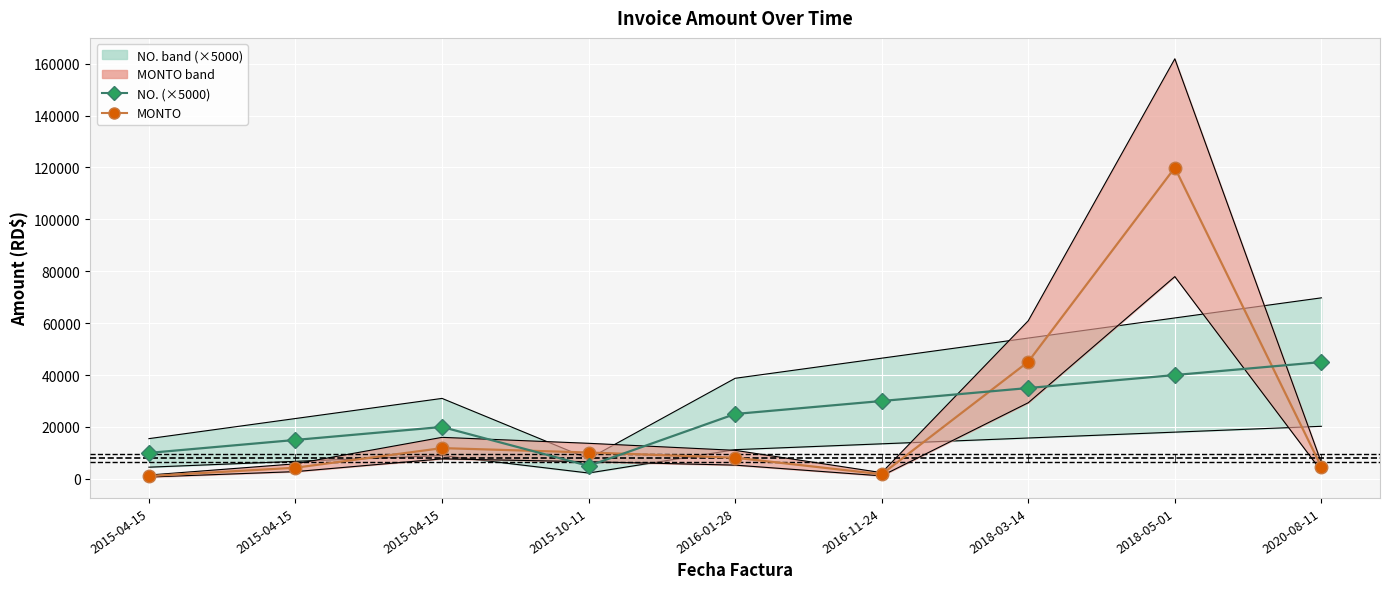

How many lines are shown in the chart?

2